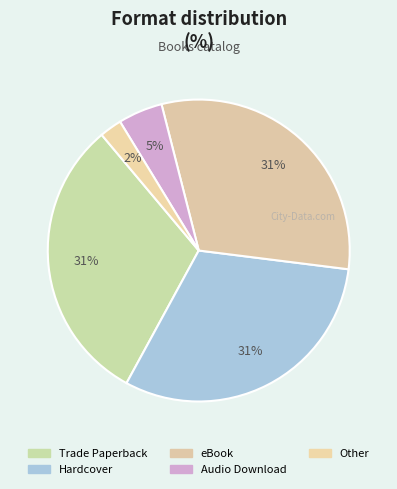

How many slices are in this pie chart?

5